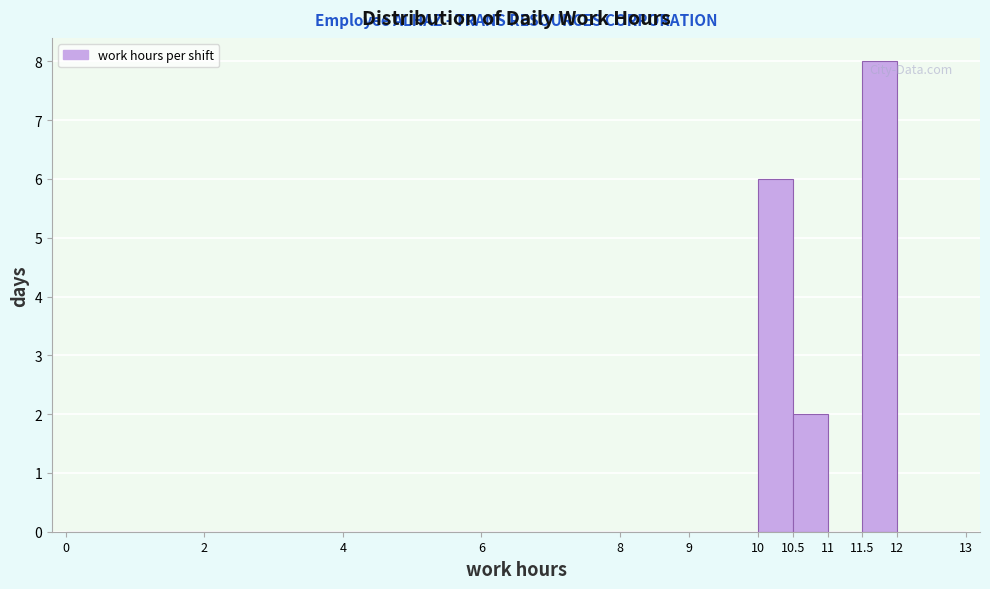

Over which range of the x-axis is the bar tallest?

11.5 to 12